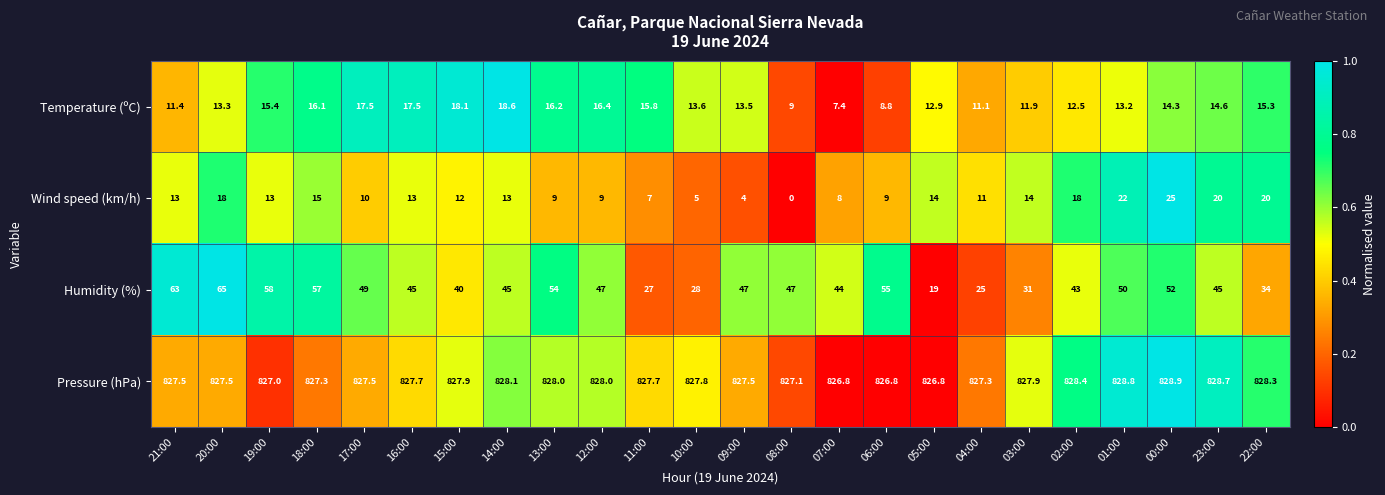

The value of Humidity (%) at 11:00 is 7.8. True or false?

False